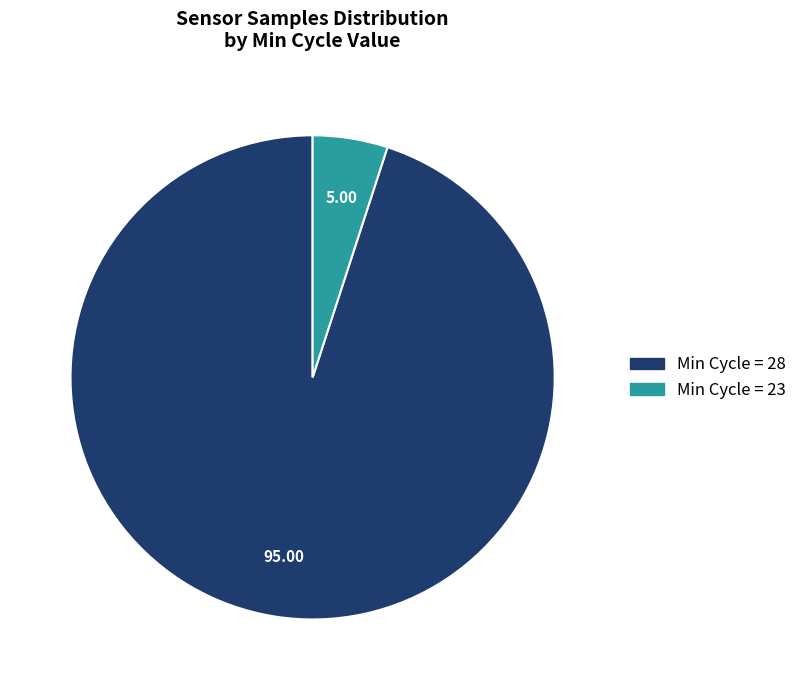

Rank the categories by value from lowest to highest.

Min Cycle = 23, Min Cycle = 28